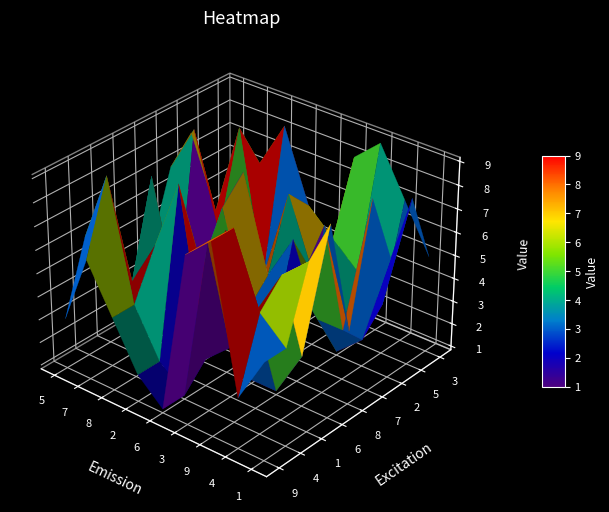

Which category has the lowest value in the 9 series?

4